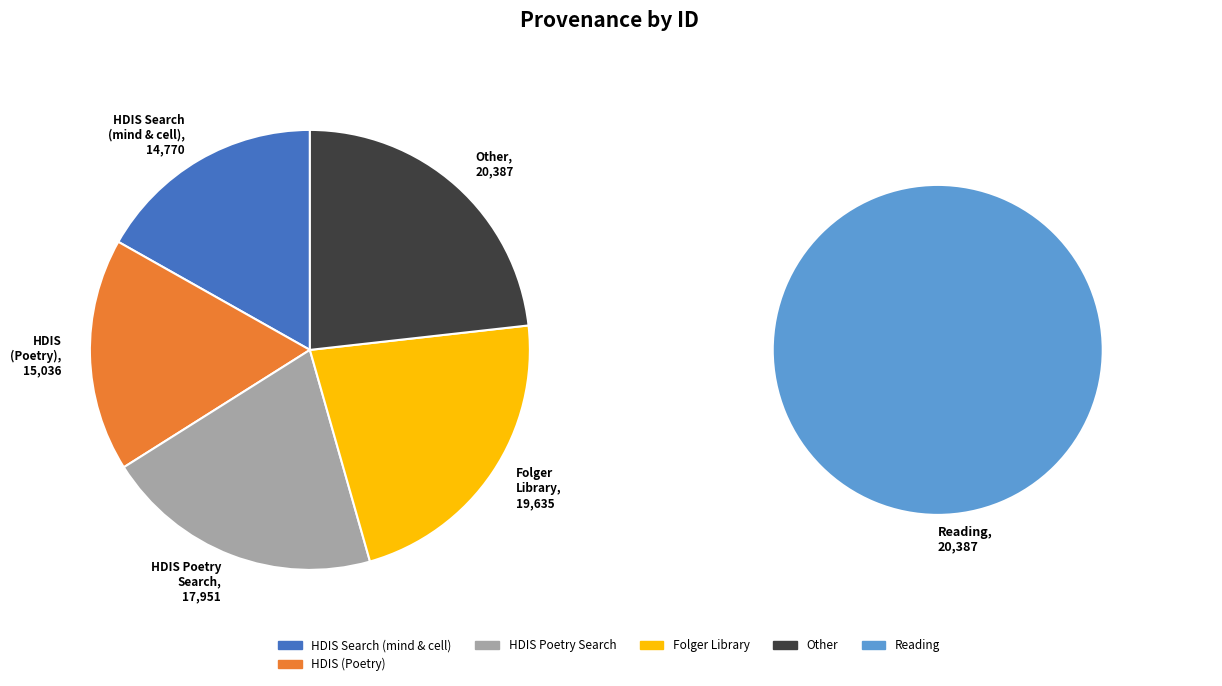

Is the sum of Reading and Reading at the Folger Library greater than half?

No